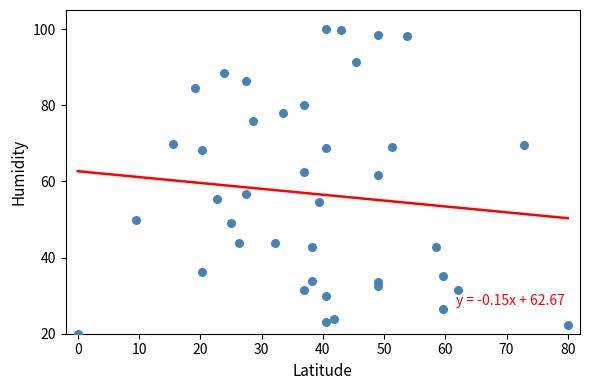

What Y value in the scatter plot is closest to 60?

61.6